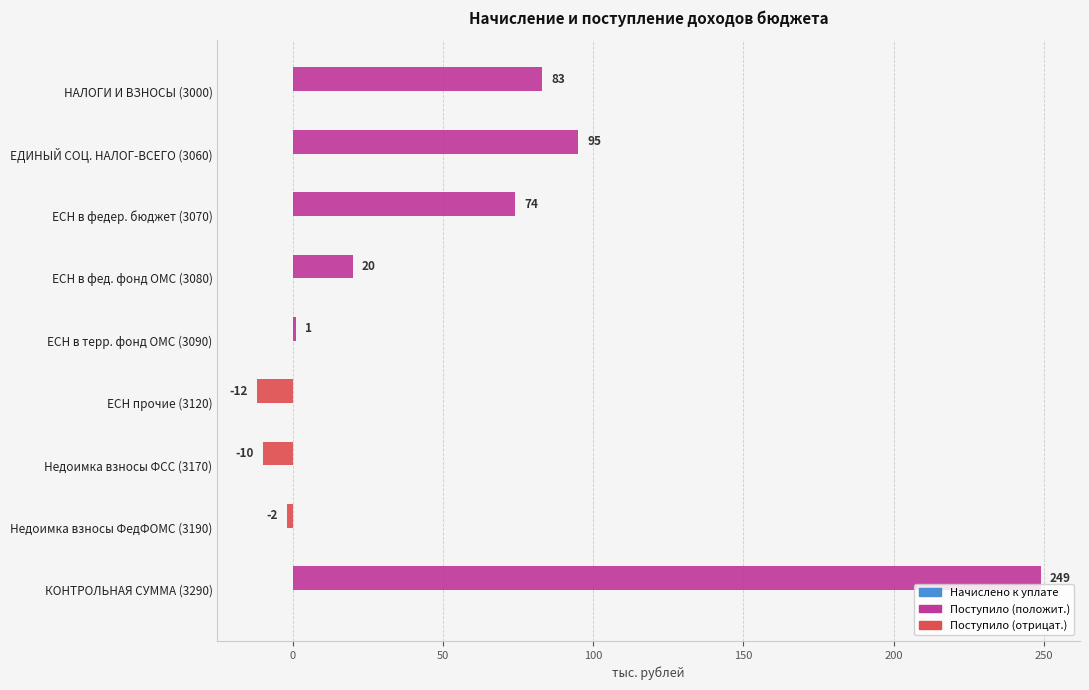

What is the greatest value displayed?

249